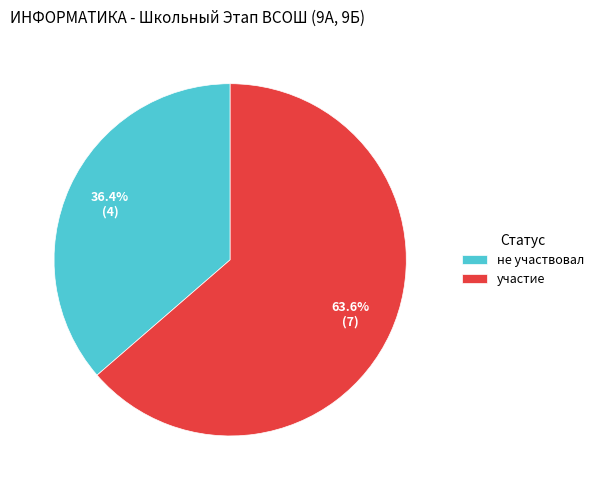

To the nearest percent, what is the average slice percentage?

50%